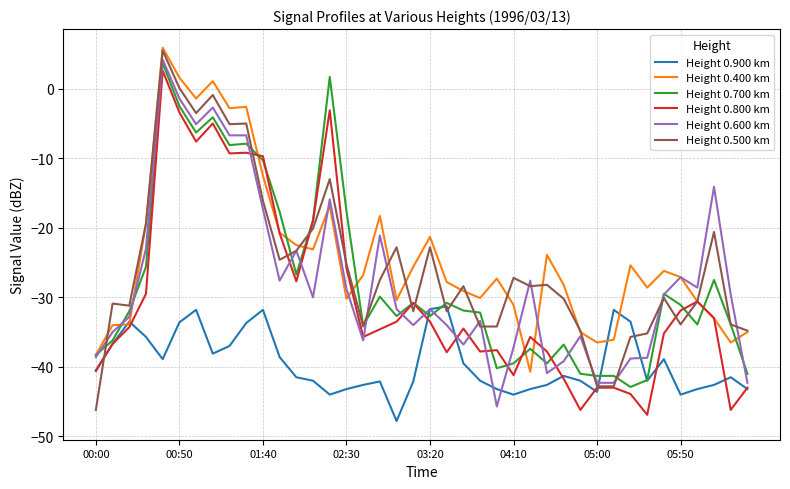

What is the minimum value shown in the chart?

-47.8